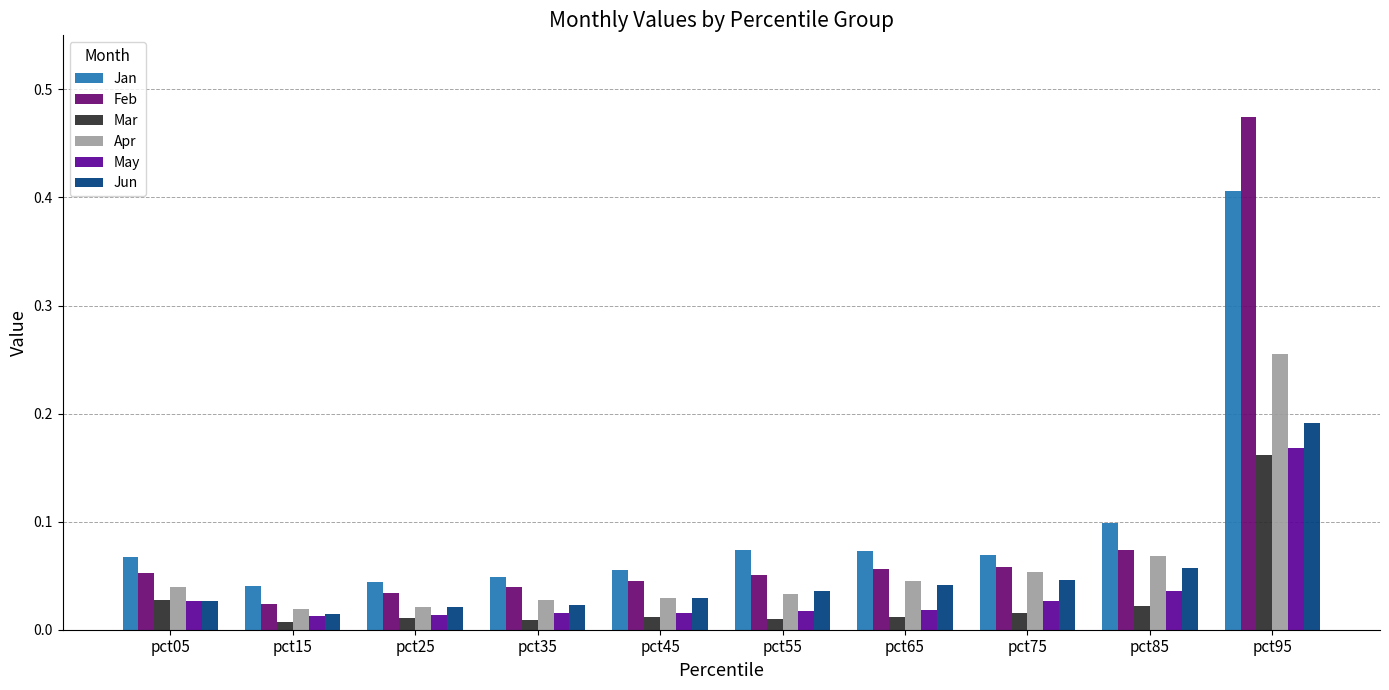

What is the sum of all Jan values?

1.0